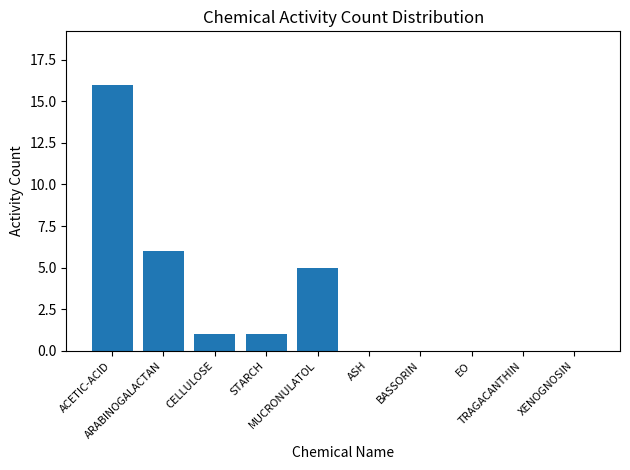

The chart shows a value of -7 at XENOGNOSIN. True or false?

False